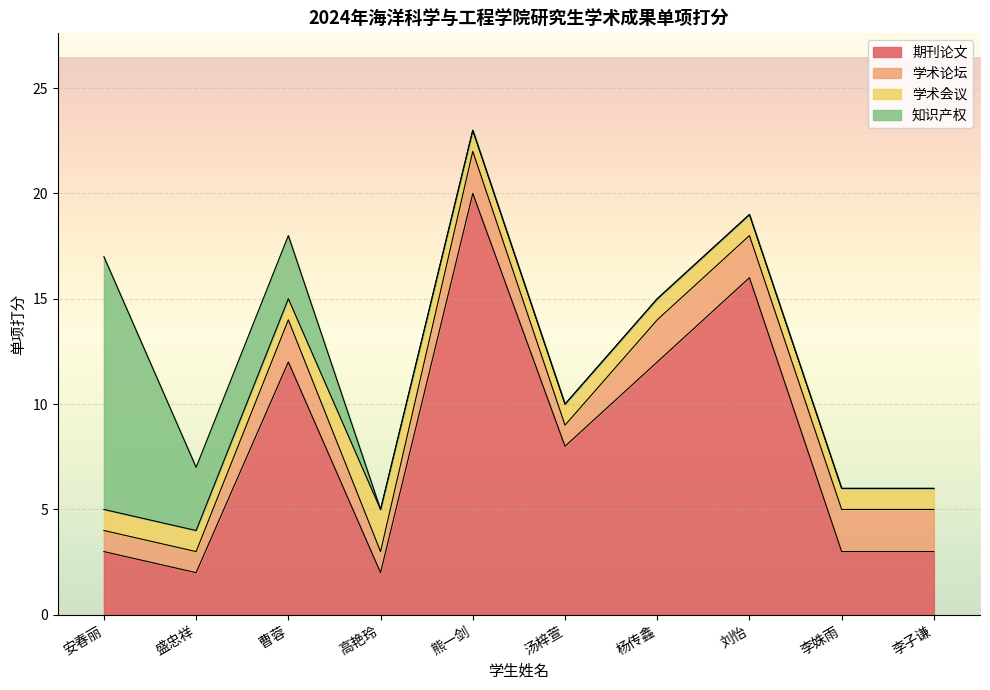

Which series ends up on top after the final intersection of 学术论坛 and 学术会议?

学术论坛